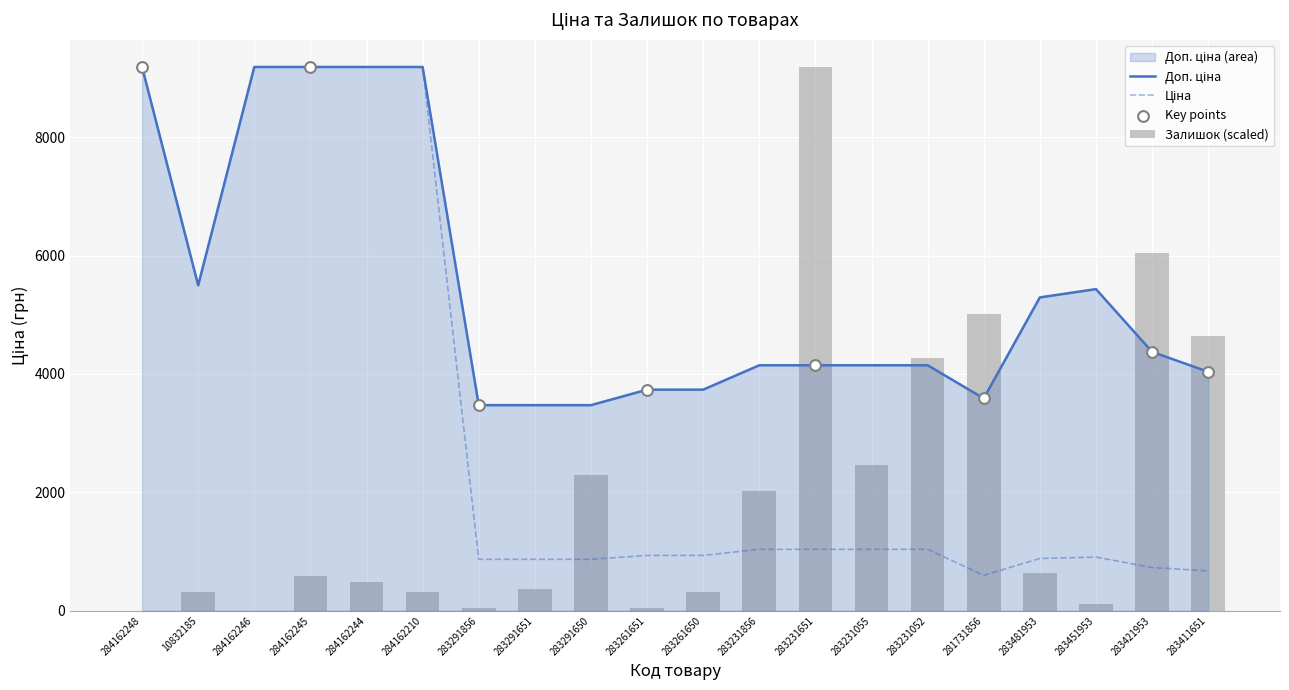

At which category is the sum across all series the highest?

284162248